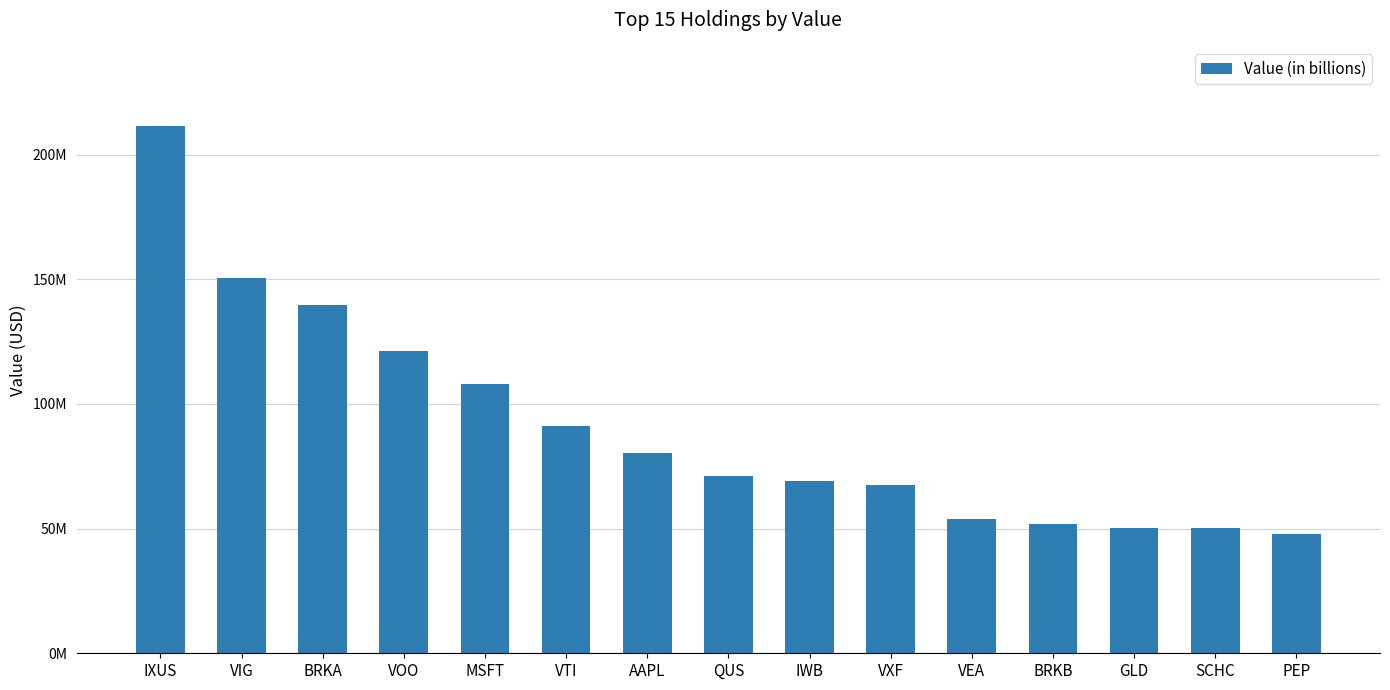

How many distinct data groups are displayed?

1